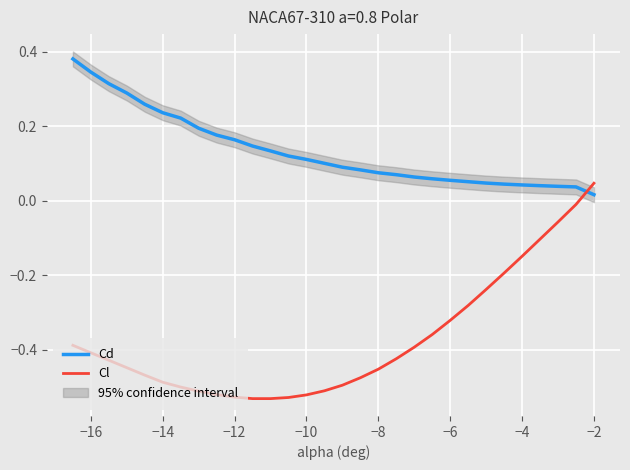

Which series ends up on top after the final intersection of Cl and Cd?

Cl